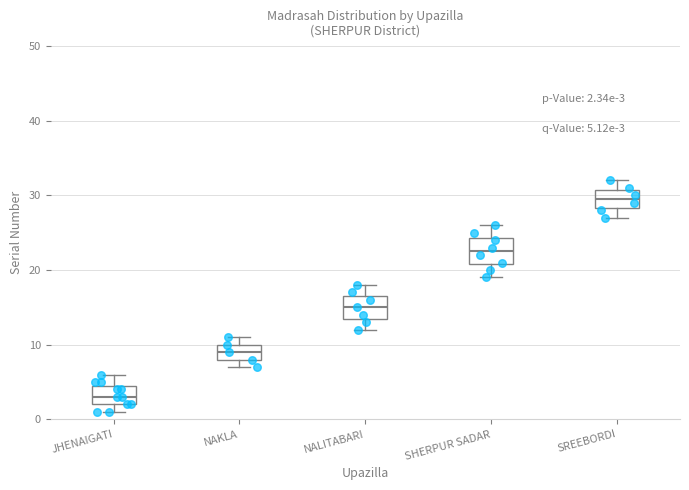

Which box's median line is the highest?

SREEBORDI